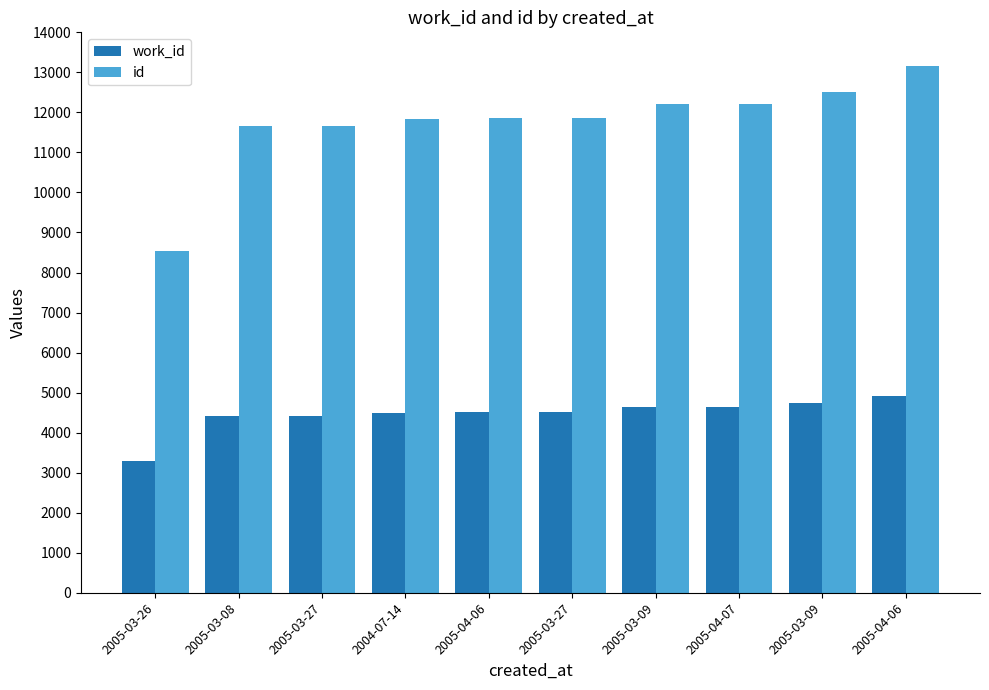

Does the chart contain any negative values?

No